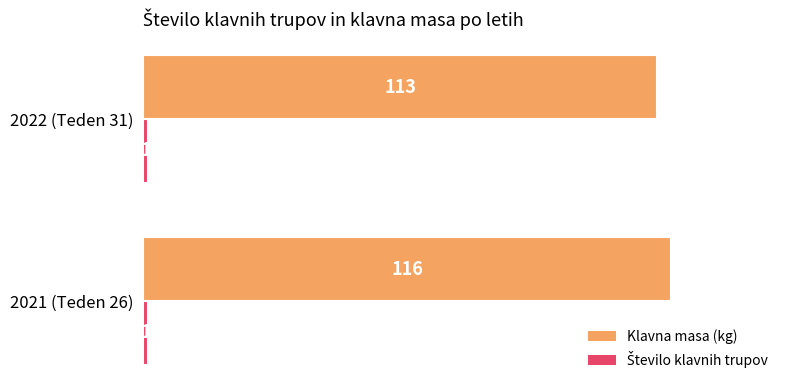

The value of Klavna masa (kg) at 2021 (Teden 26) is 116. True or false?

True